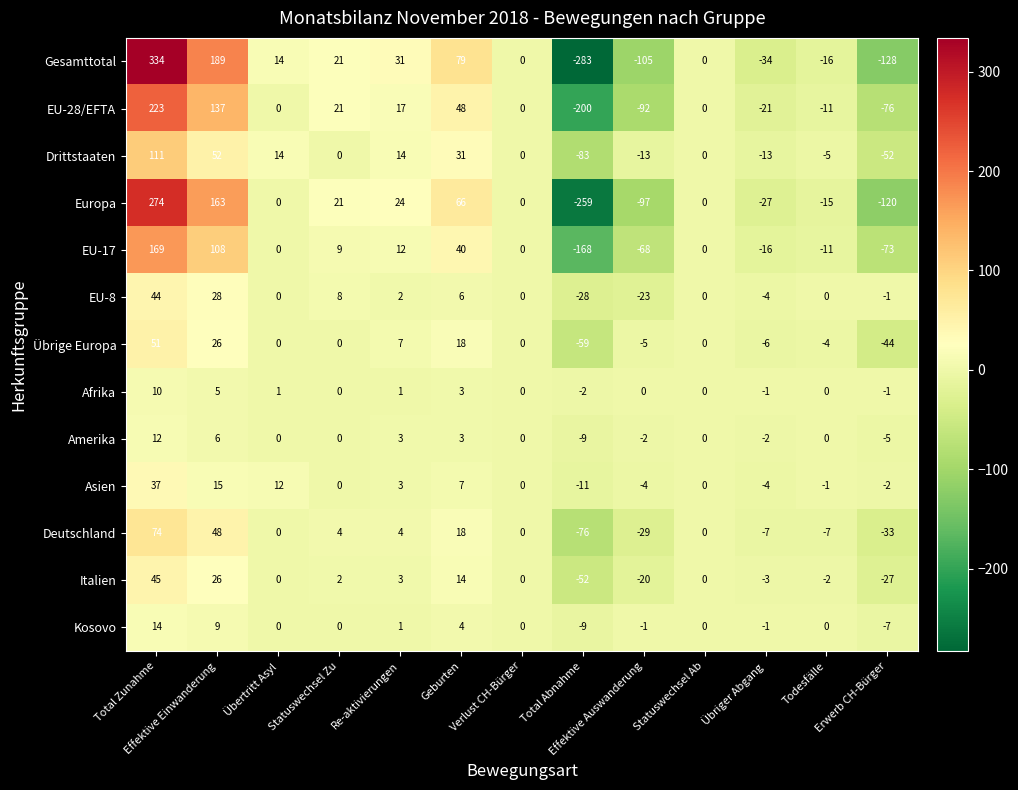

Count the number of categories in the chart.

13